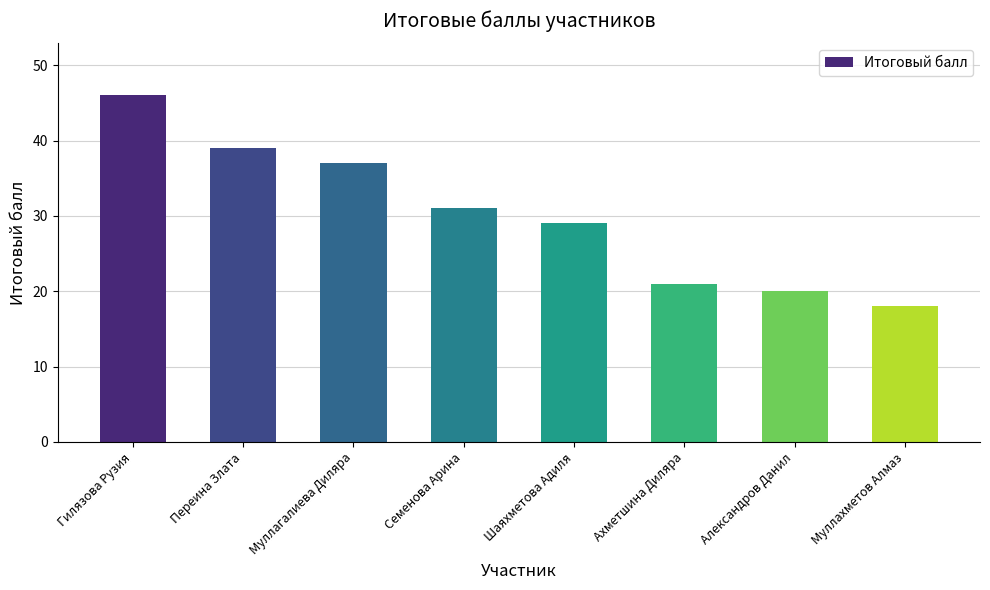

The chart shows a value of 46 at Гилязова Рузия. True or false?

True